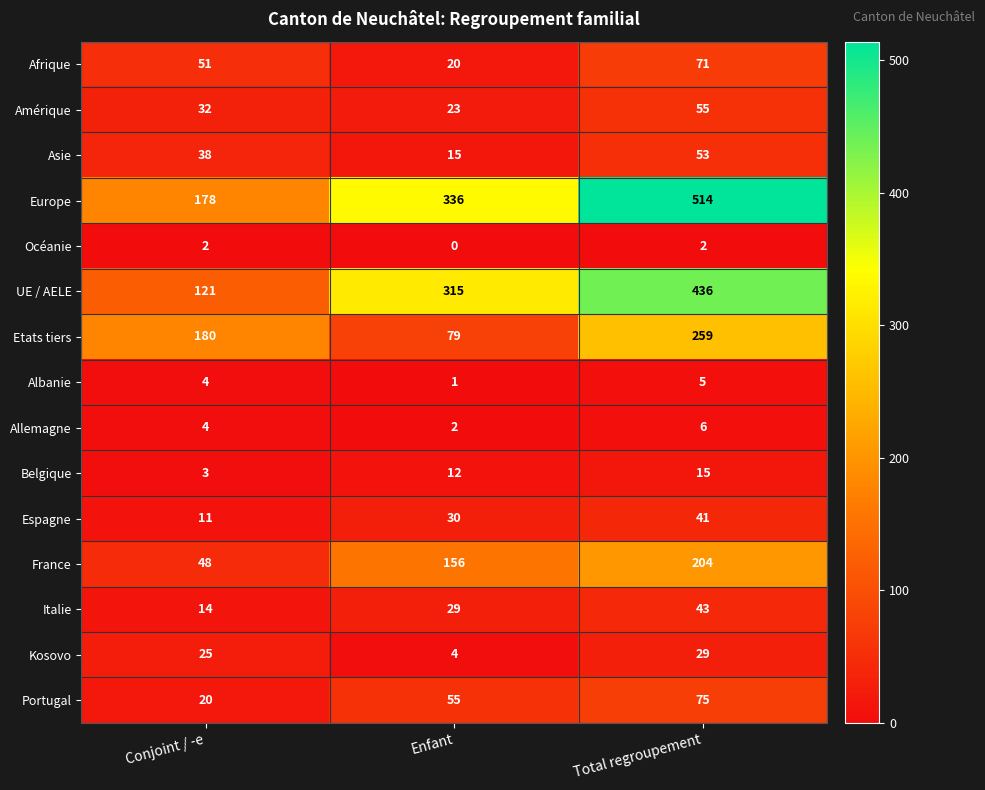

At which label does France reach its peak?

Total regroupement